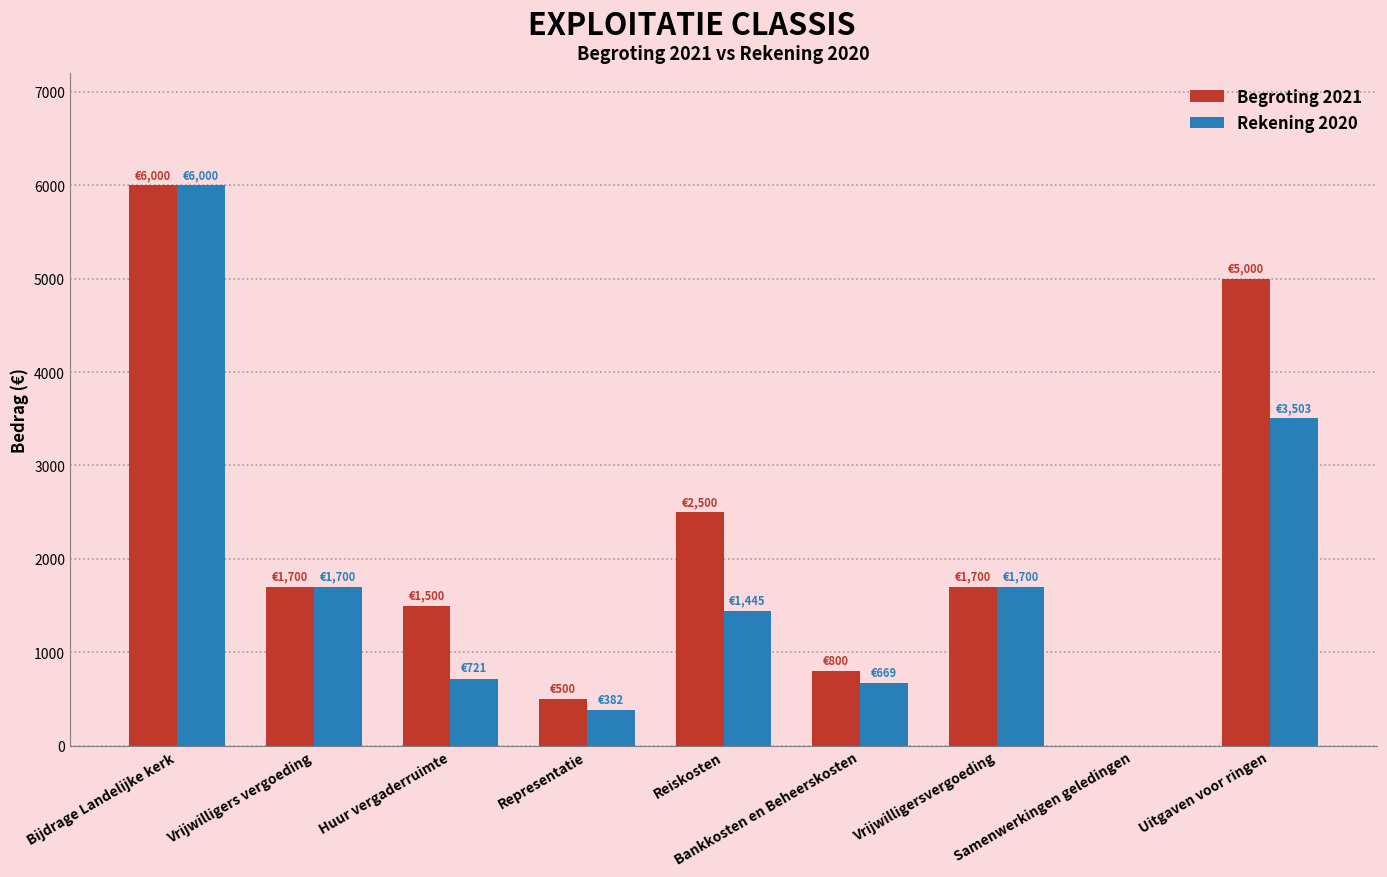

Which series has the largest total across all categories?

Begroting 2021